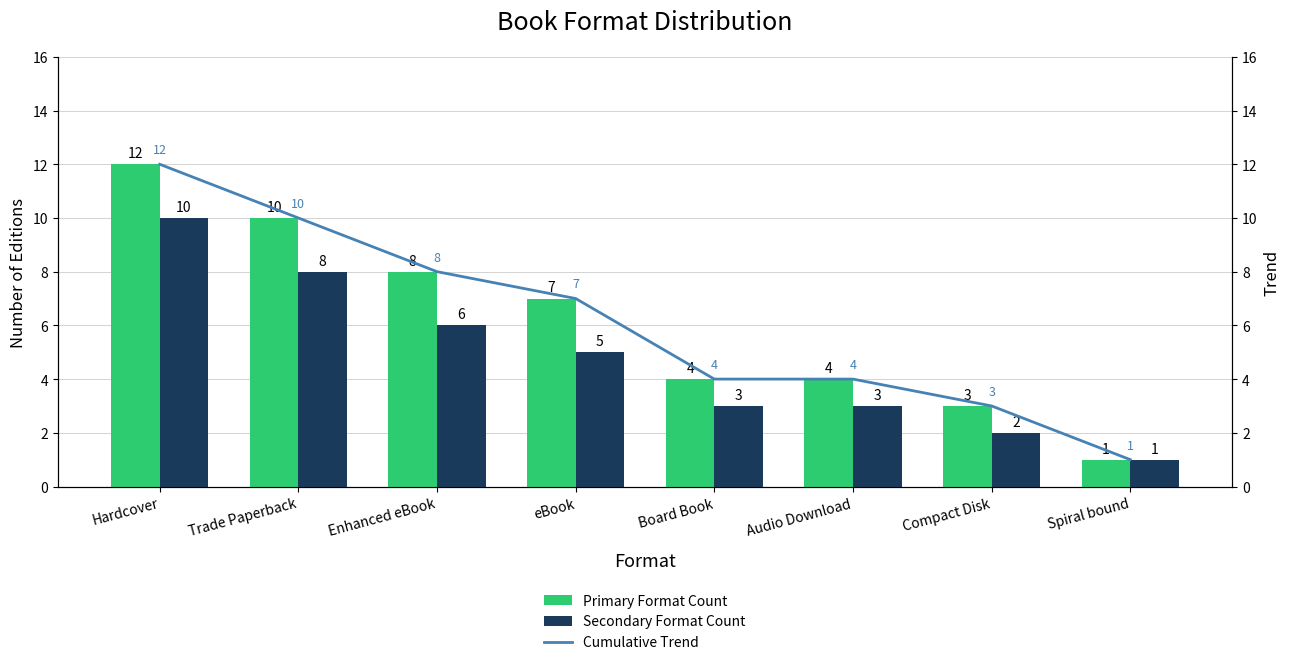

The value of Cumulative Trend at Hardcover is 21. True or false?

False